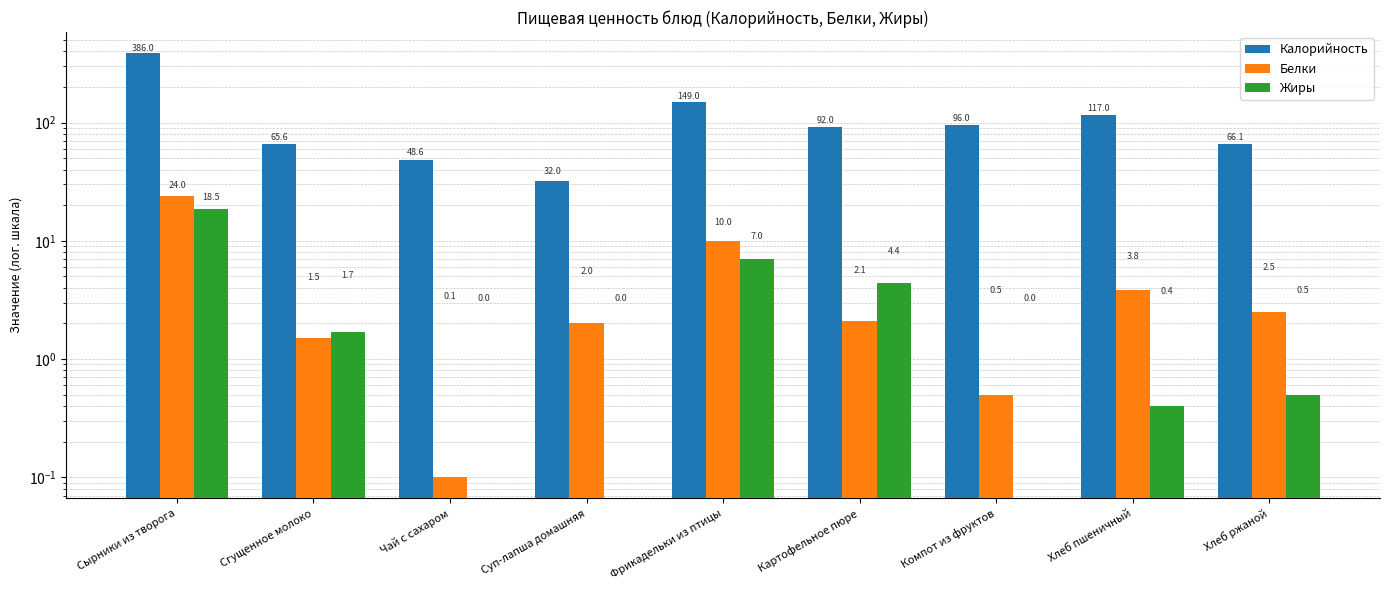

Reading left to right, what are all the values shown in this chart?

Калорийность: Сырники из творога=386.0	Сгущенное молоко=65.6	Чай с сахаром=48.6	Суп-лапша домашняя=32.0	Фрикадельки из птицы=149.0	Картофельное пюре=92.0	Компот из фруктов=96.0	Хлеб пшеничный=117.0	Хлеб ржаной=66.1
Белки: Сырники из творога=24.0	Сгущенное молоко=1.5	Чай с сахаром=0.1	Суп-лапша домашняя=2.0	Фрикадельки из птицы=10.0	Картофельное пюре=2.1	Компот из фруктов=0.5	Хлеб пшеничный=3.8	Хлеб ржаной=2.5
Жиры: Сырники из творога=18.5	Сгущенное молоко=1.7	Чай с сахаром=0.0	Суп-лапша домашняя=0.0	Фрикадельки из птицы=7.0	Картофельное пюре=4.4	Компот из фруктов=0.0	Хлеб пшеничный=0.4	Хлеб ржаной=0.5